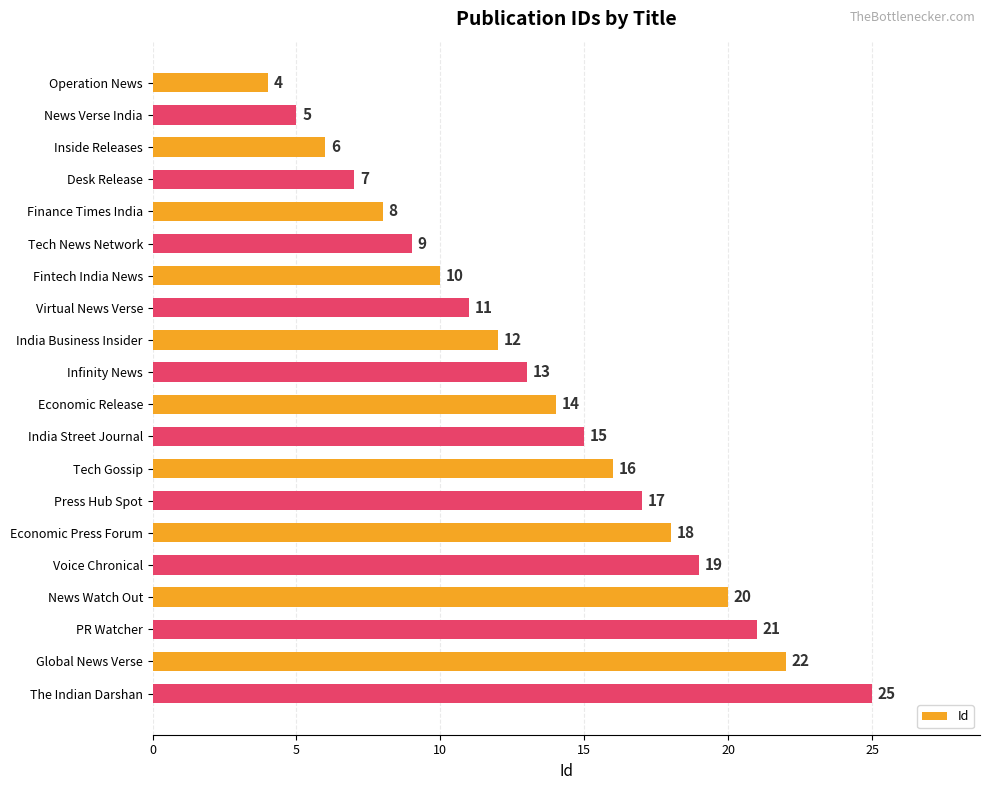

List the labels in order of value, smallest first.

Operation News, News Verse India, Inside Releases, Desk Release, Finance Times India, Tech News Network, Fintech India News, Virtual News Verse, India Business Insider, Infinity News, Economic Release, India Street Journal, Tech Gossip, Press Hub Spot, Economic Press Forum, Voice Chronical, News Watch Out, PR Watcher, Global News Verse, The Indian Darshan